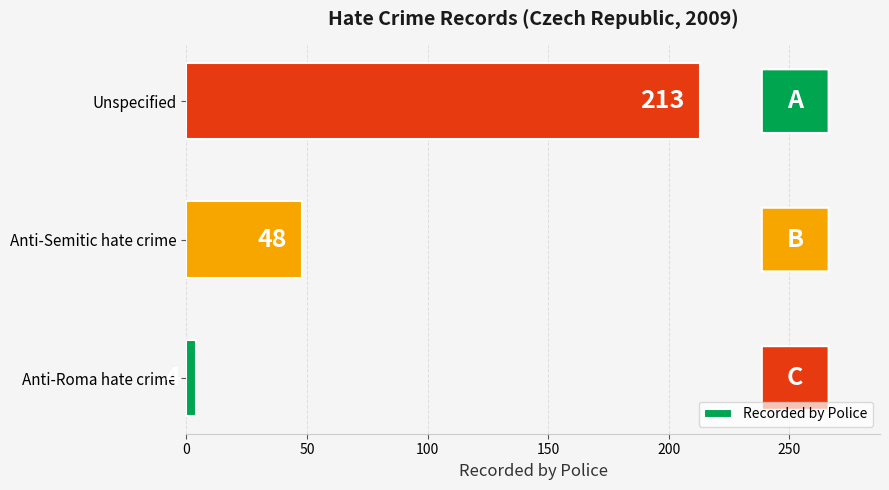

Rank the categories by value from highest to lowest.

Unspecified, Anti-Semitic hate crime, Anti-Roma hate crime